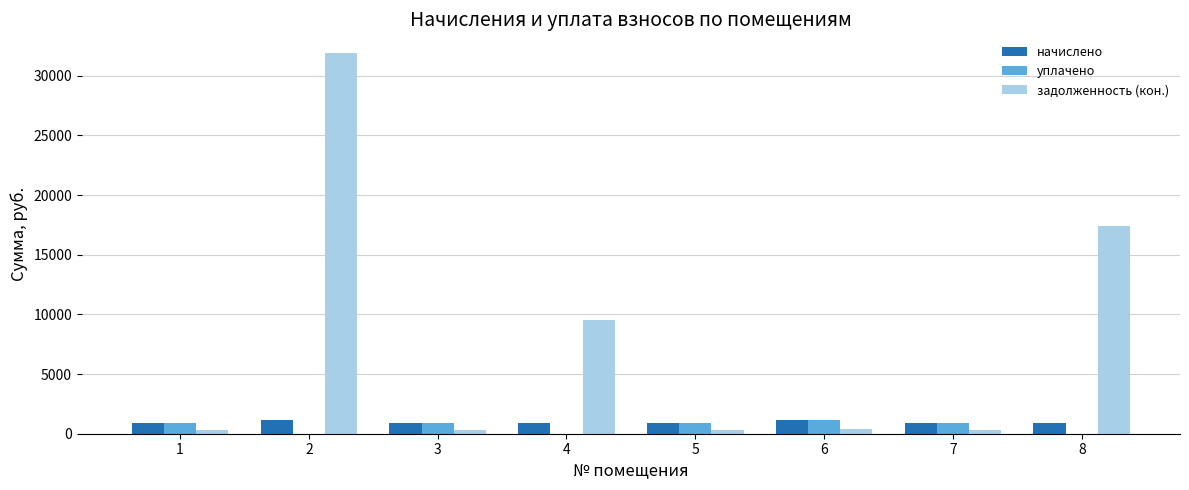

Between 3 and 8, which series saw the biggest shift?

задолженность (кон.)